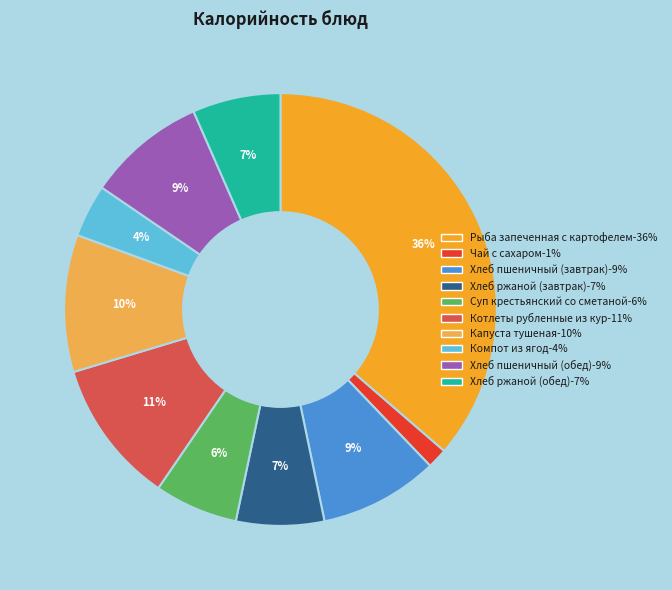

What percentage is the Рыба запеченная с картофелем slice, to the nearest percent?

36%